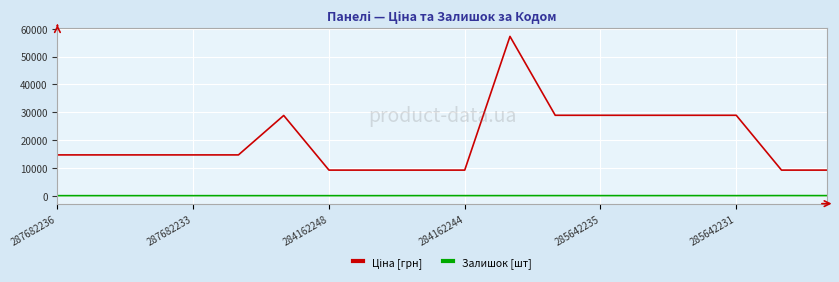

At how many categories does at least one series exceed 11598?

12